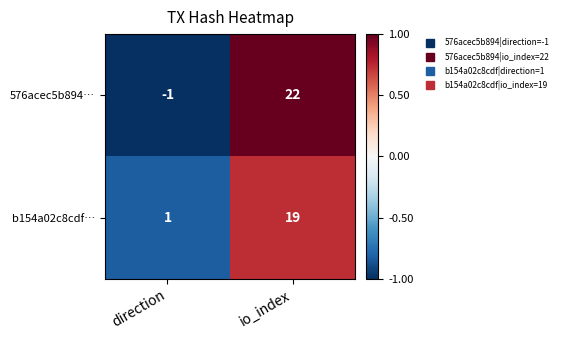

True or false: 576acec5b894… has a value of 36 at io_index.

False